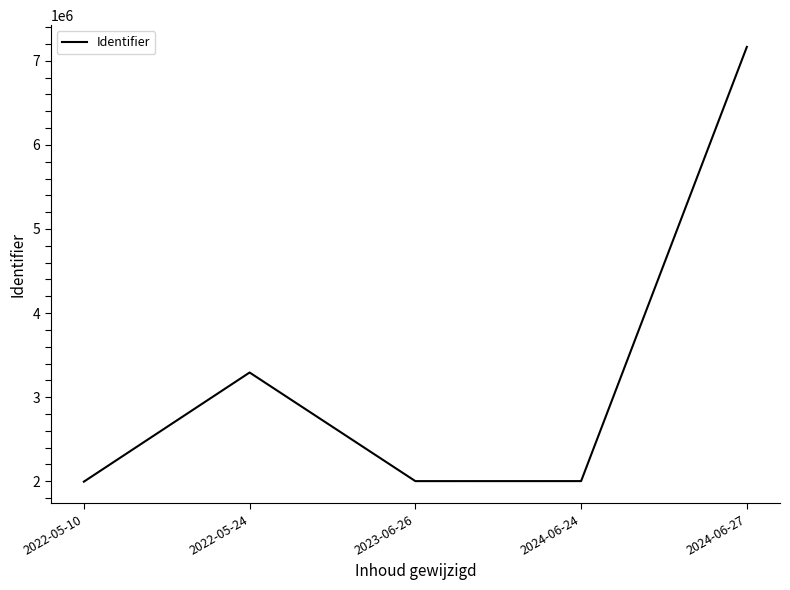

True or false: there are more than 2 points higher than both neighbors.

False